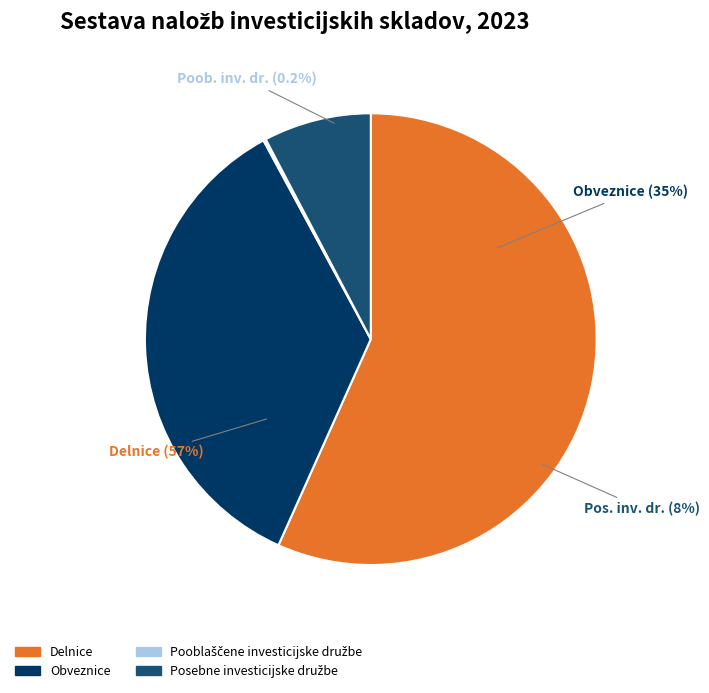

Does Delnice represent more than half of the total?

Yes